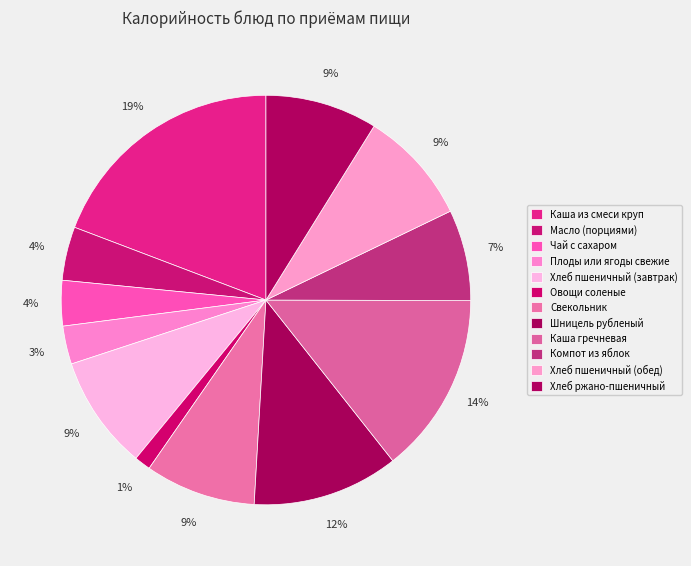

Does Масло (порциями) represent more than half of the total?

No